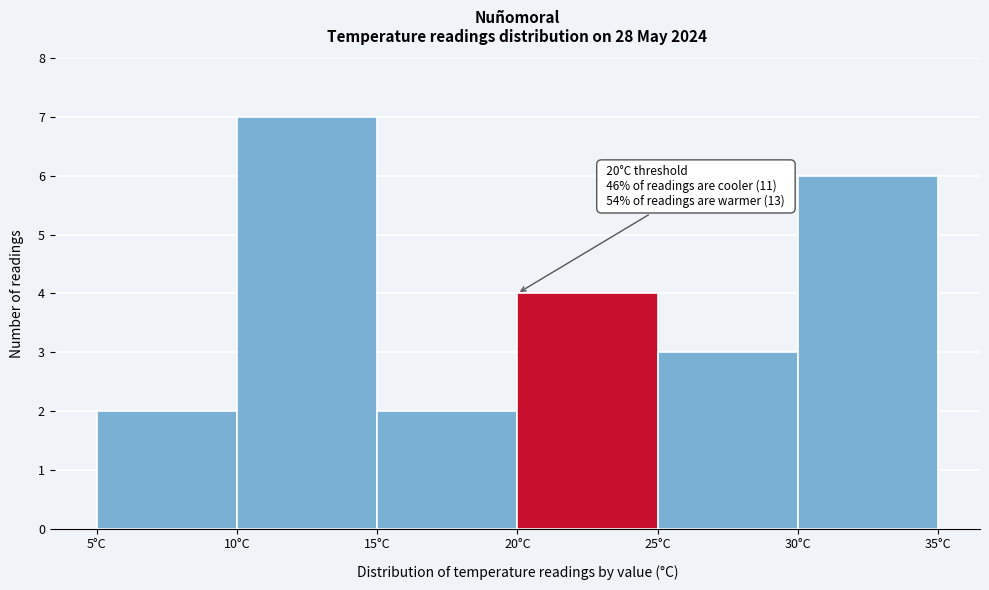

Which range on the x-axis has the tallest bar?

10 to 15